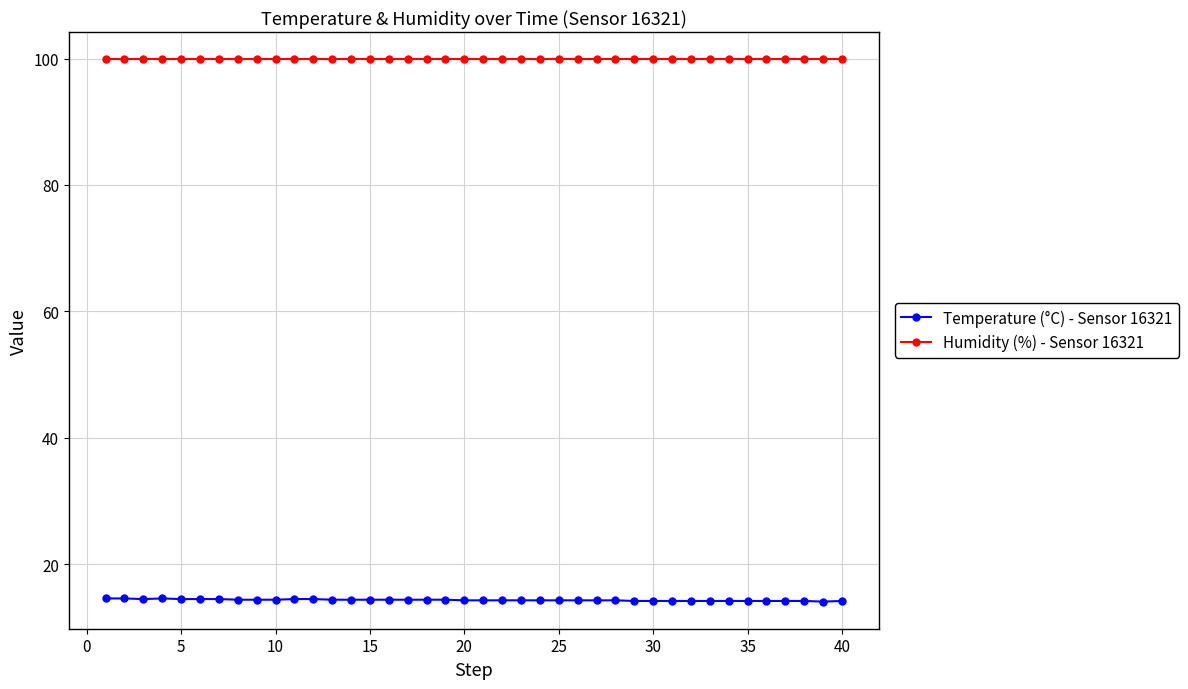

What is the sum of all Temperature (°C) - Sensor 16321 values?

573.8